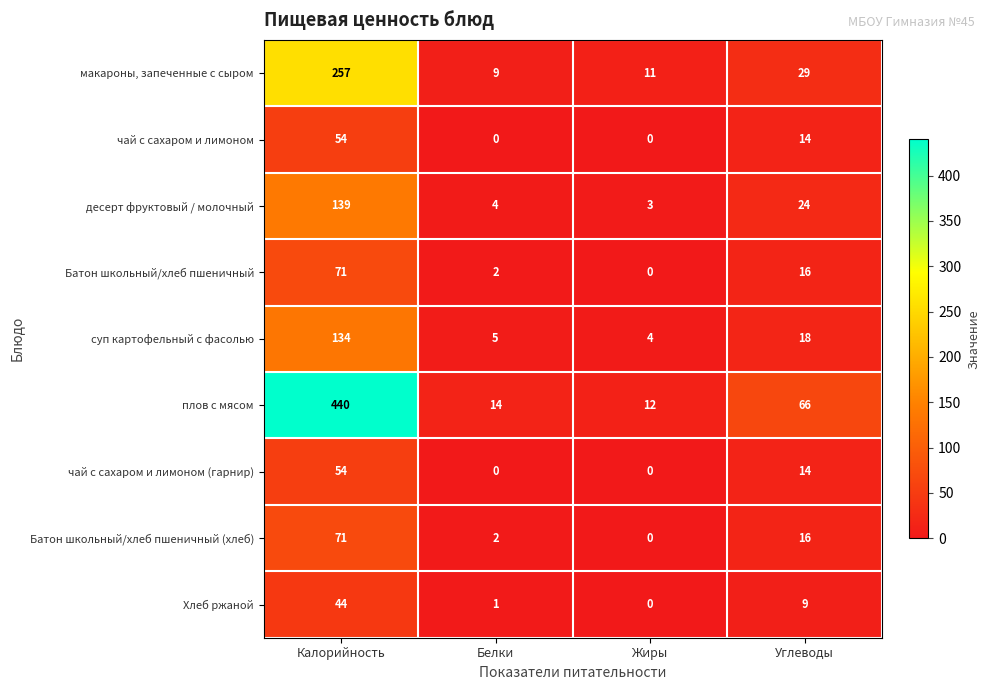

Is the value of десерт фруктовый / молочный at Углеводы greater than the value of суп картофельный с фасолью at Калорийность?

No